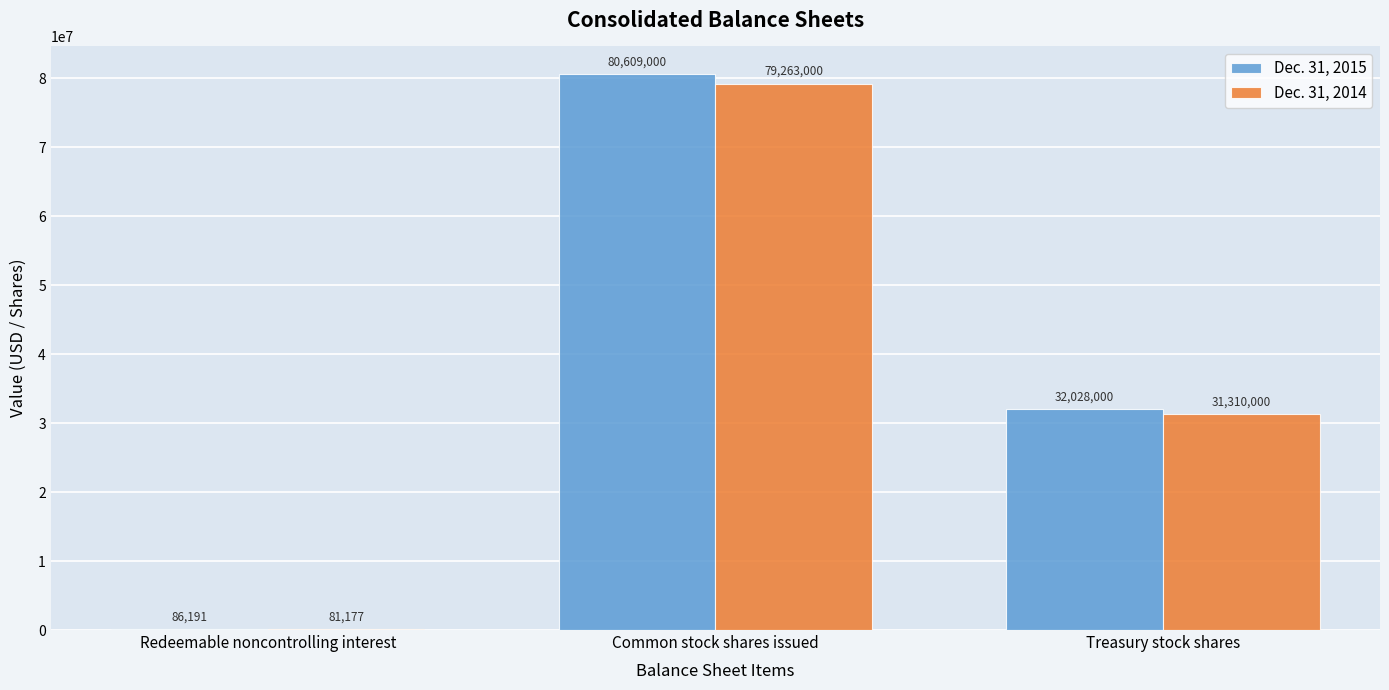

What is the sum of the Dec. 31, 2014 values at Common stock shares issued and Treasury stock shares?

110573000